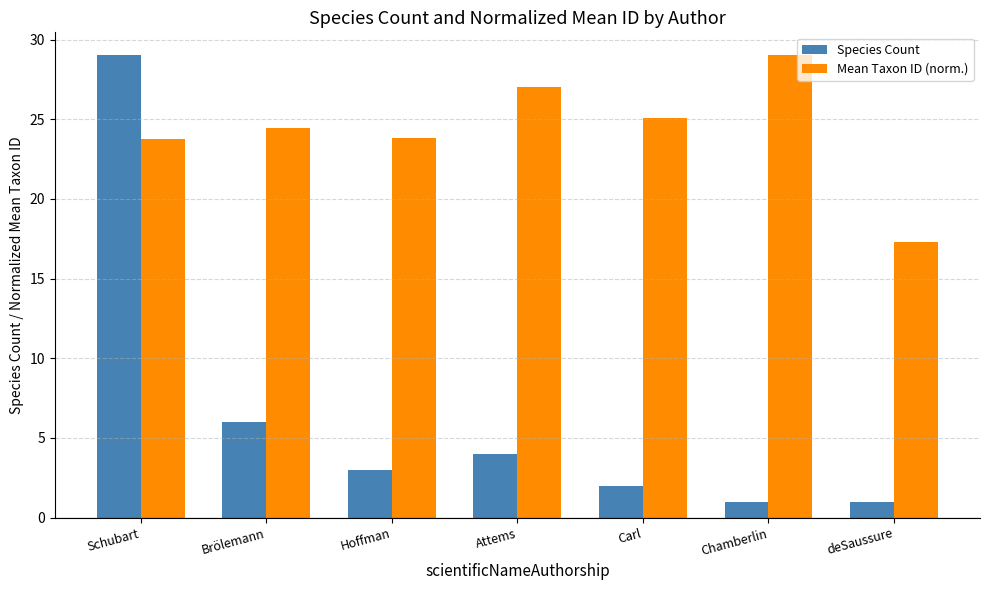

True or false: Species Count has a value of 4.0 at Attems.

True